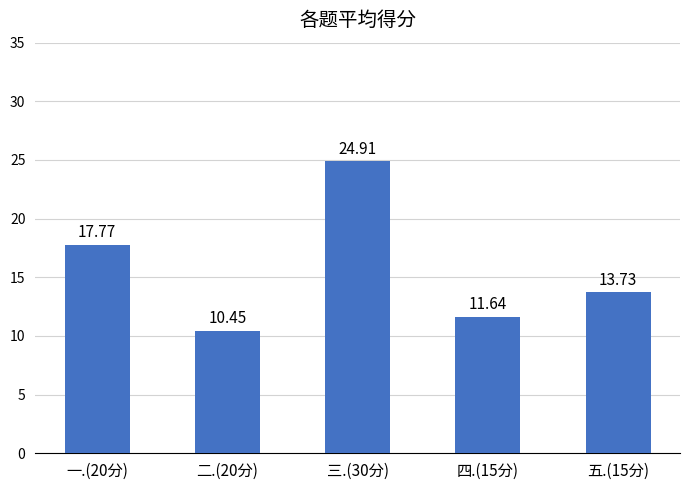

What is the change in value from 三.(30分) to 四.(15分)?

-13.3